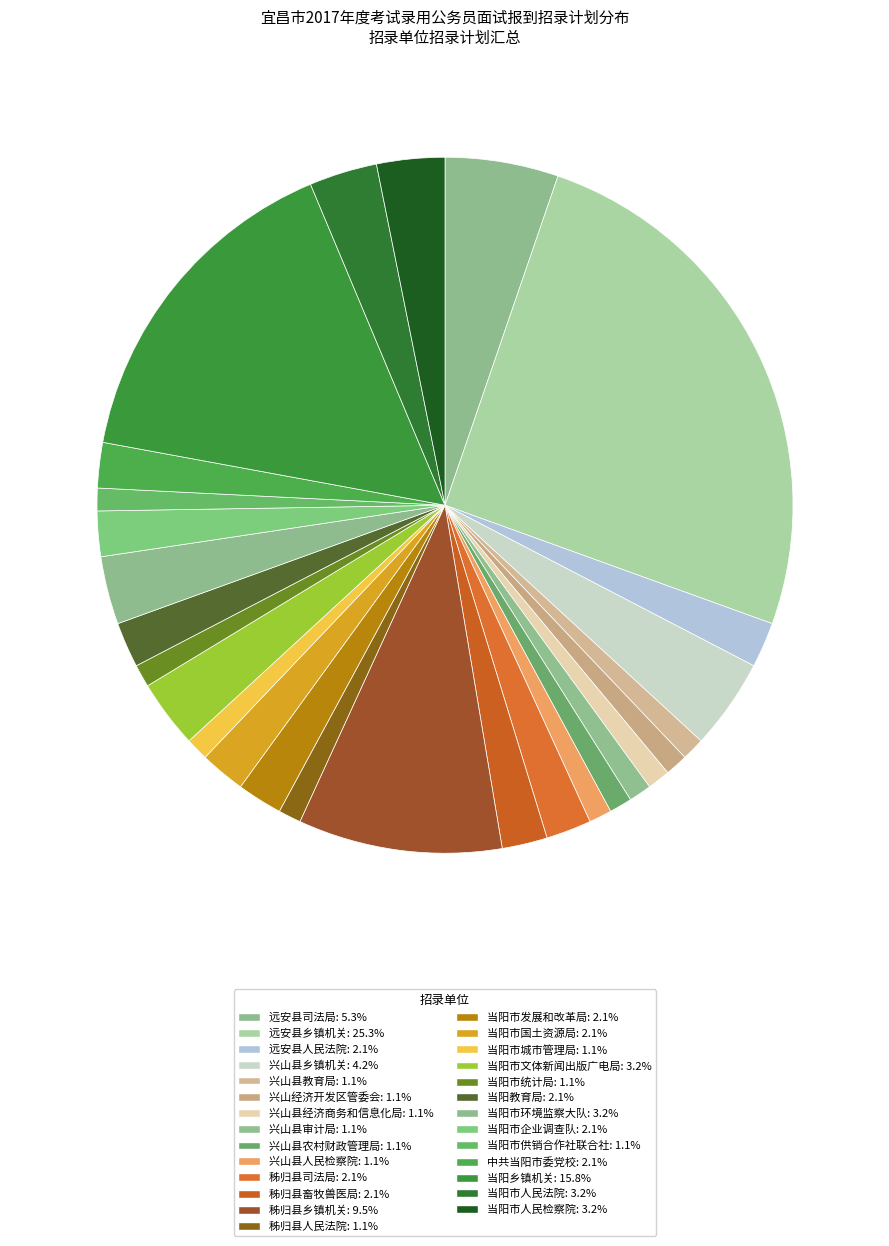

Does any single category account for the majority?

No